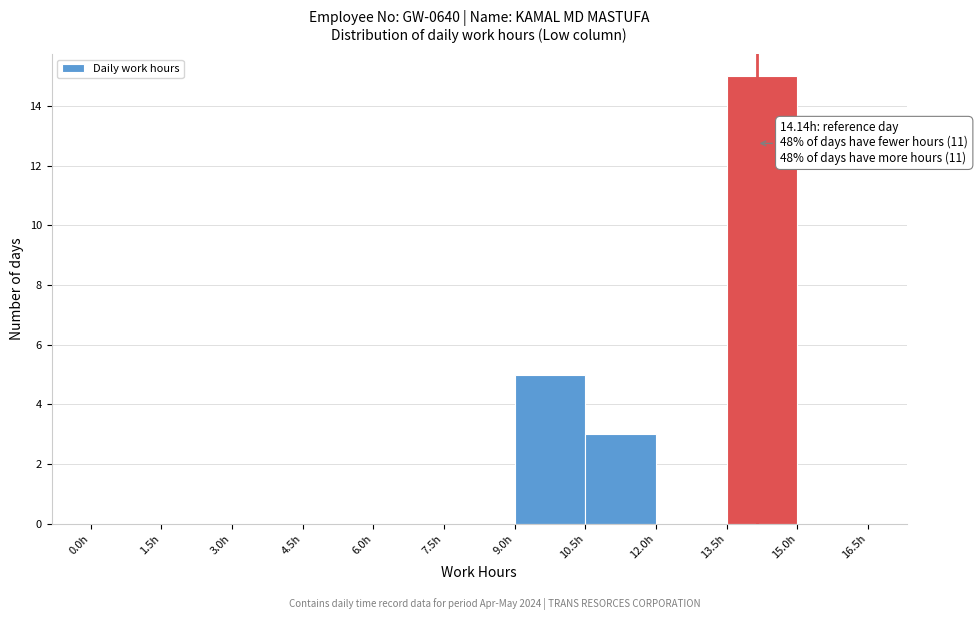

Over which range of the x-axis is the bar tallest?

13.5 to 15.0